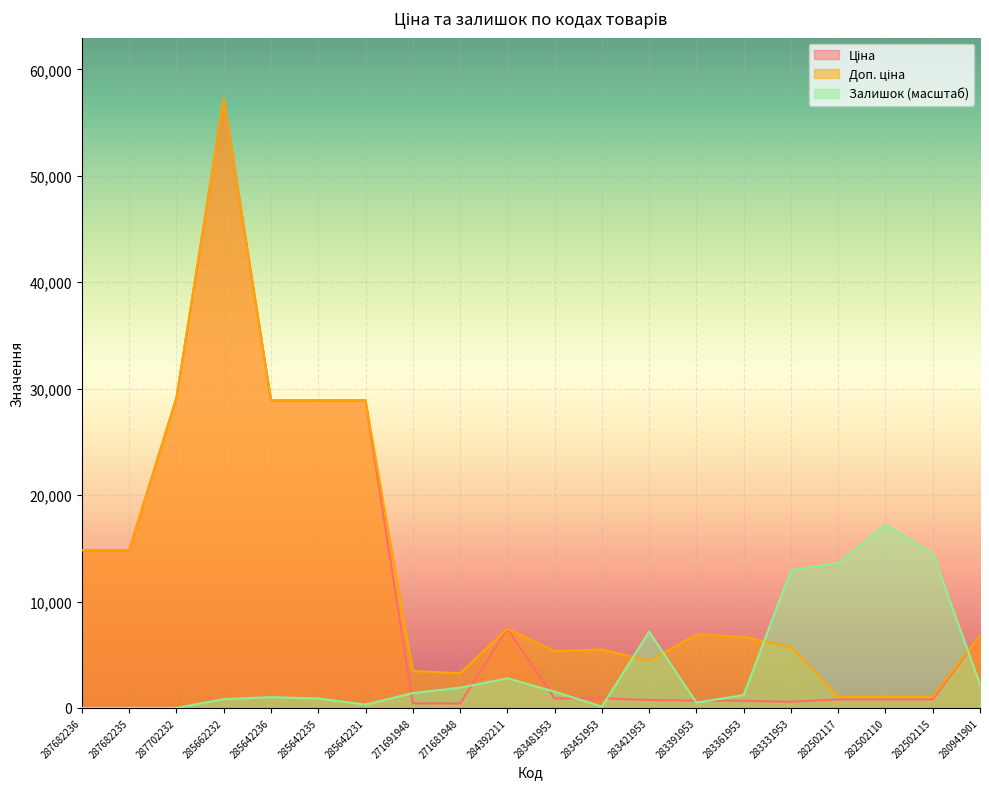

What position from the left is 287682236?

1